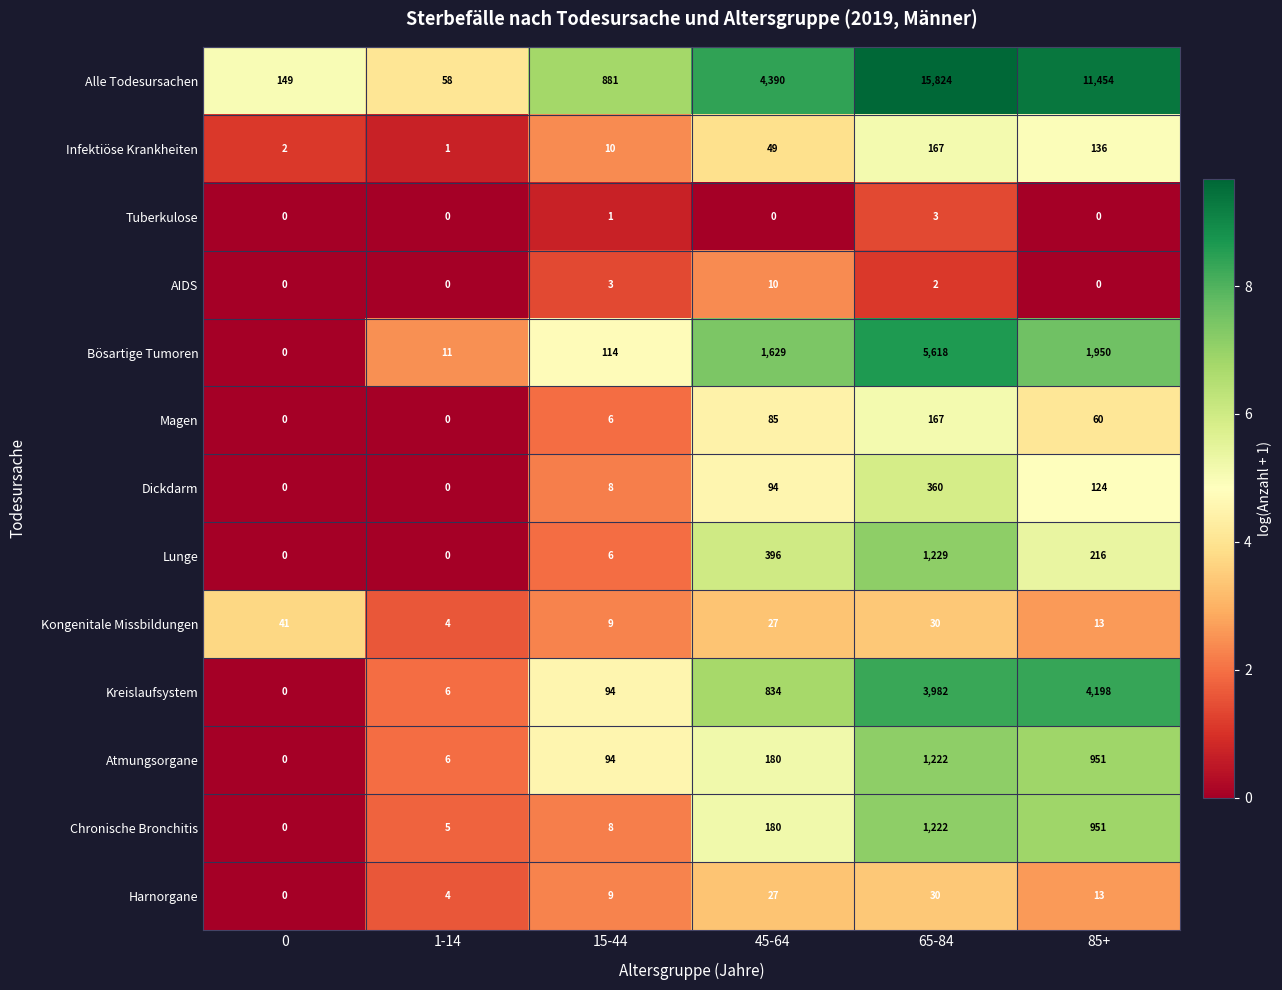

Is it true that Infektiöse Krankheiten equals 290 at 65-84?

False